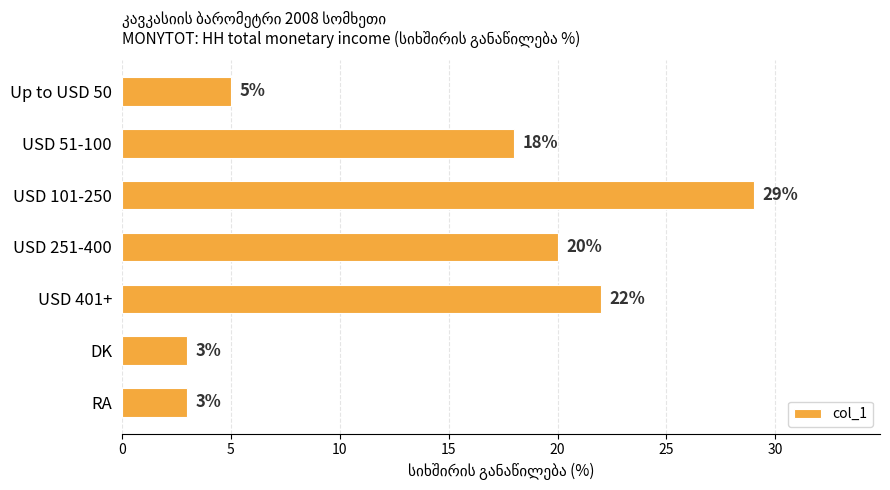

What is the greatest value displayed?

29